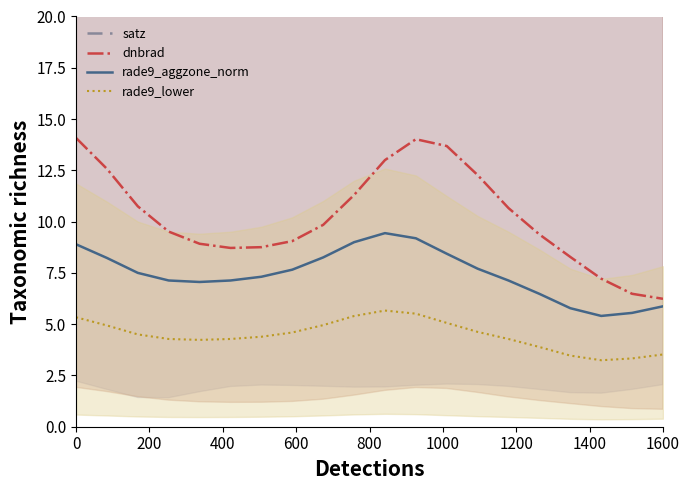

What is the minimum value for rade9_aggzone_norm?

5.4